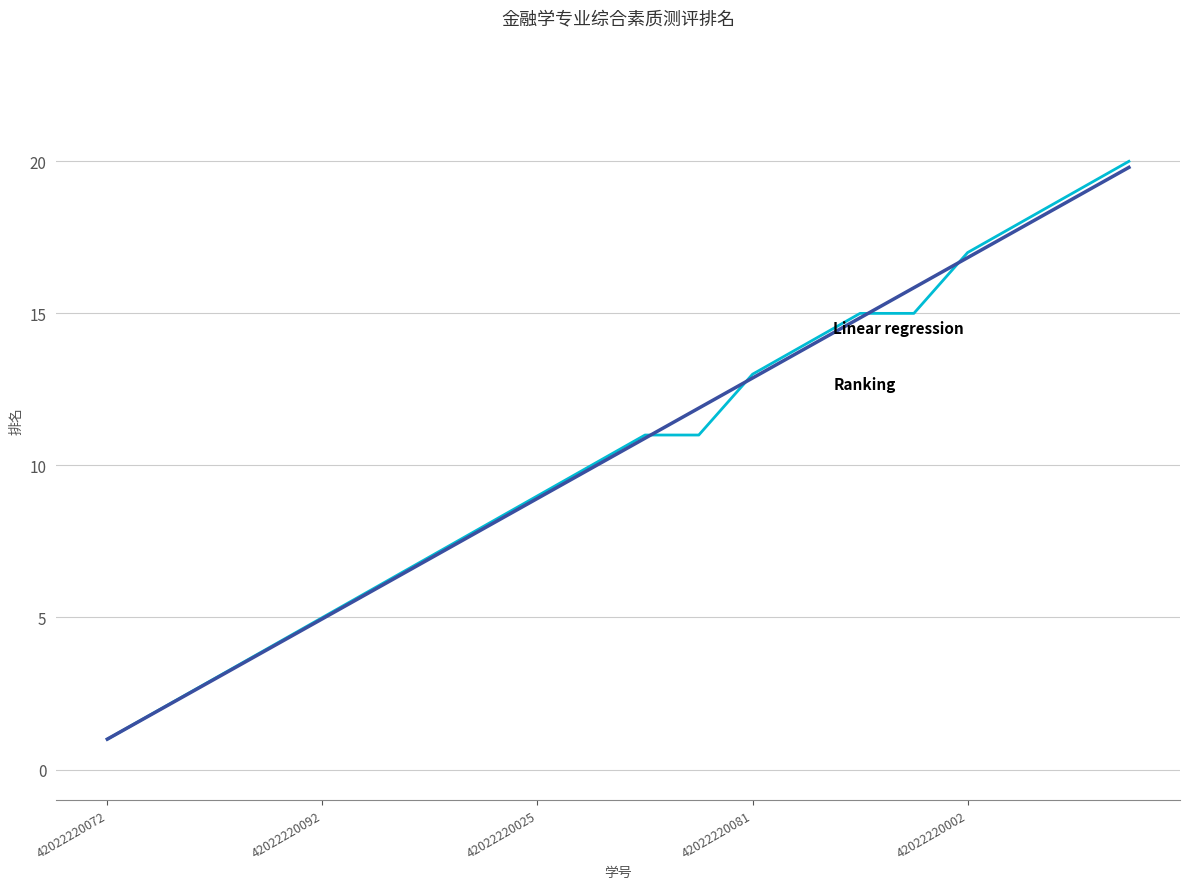

What is the smallest value displayed?

1.0